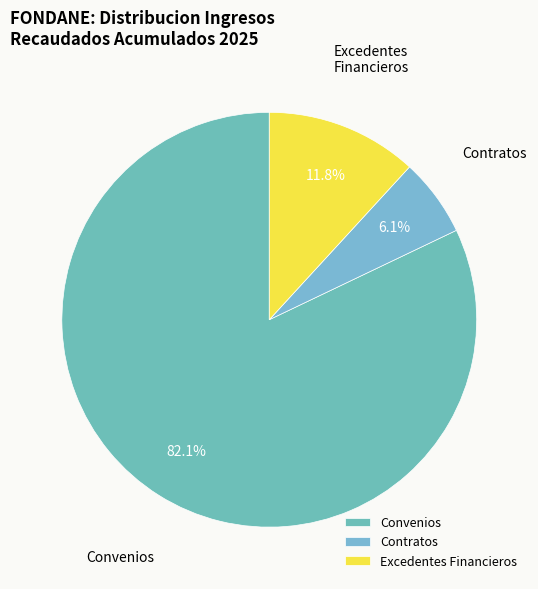

What percentage is the Excedentes Financieros slice, to the nearest percent?

12%